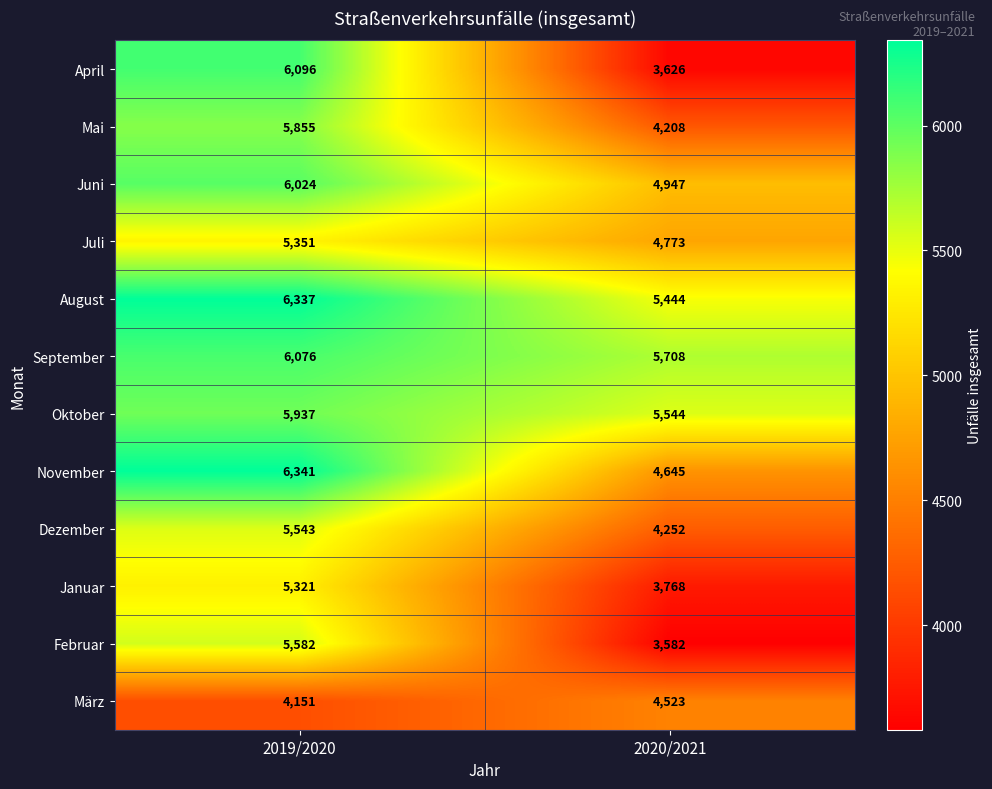

At which label is Mai closest to 5031?

2020/2021